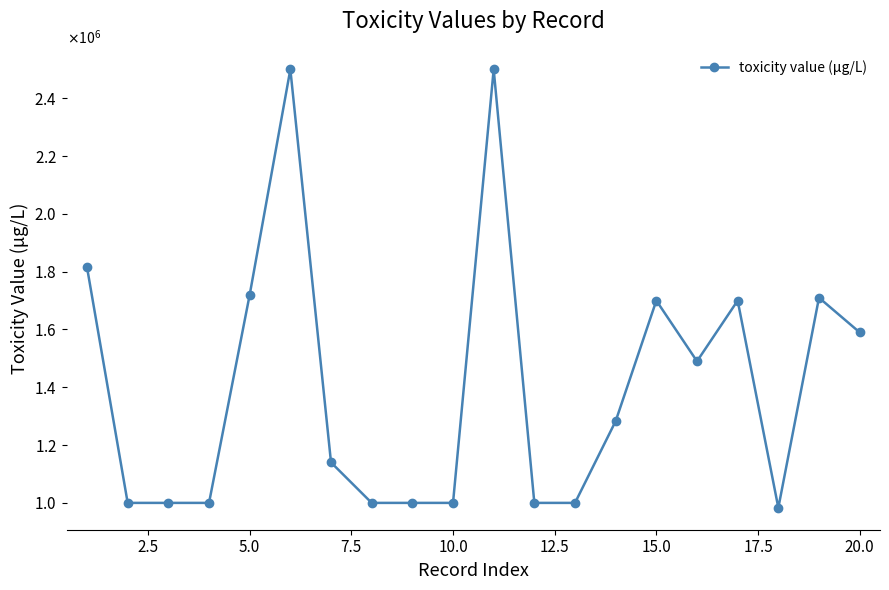

How many interior local peaks (higher than both neighbors) does the data have?

5